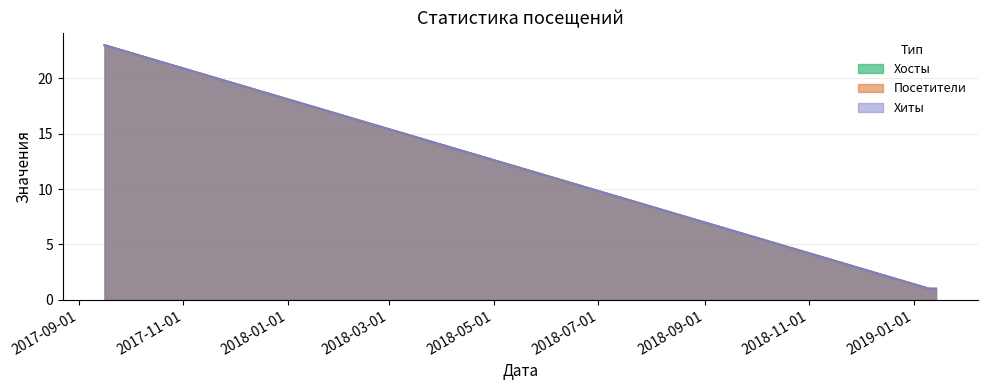

At which category is the sum across all series the highest?

2017-09-16